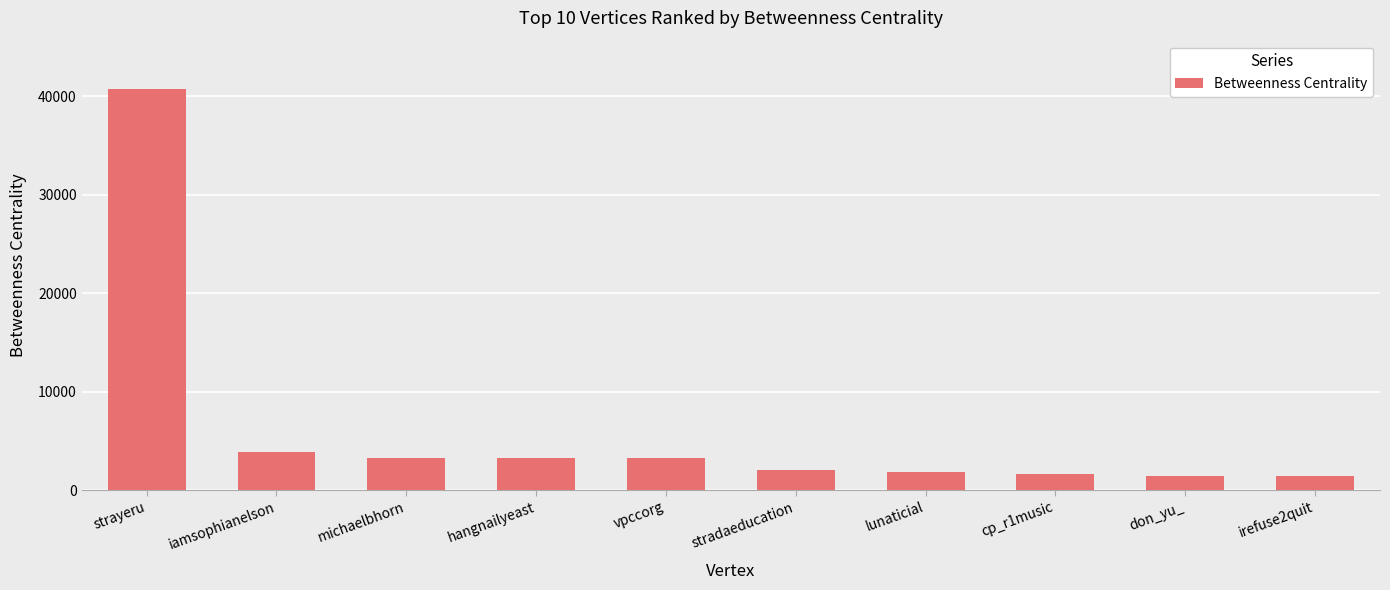

What is the maximum value shown in the chart?

40736.4